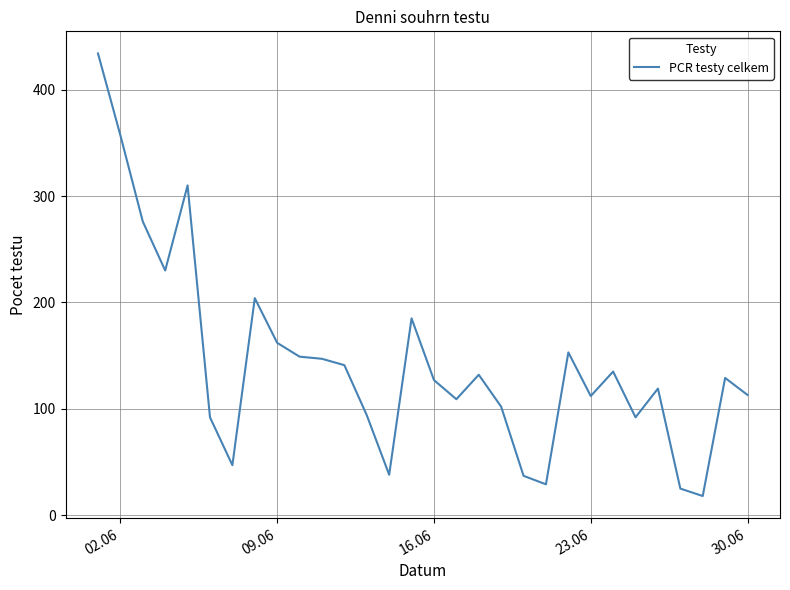

What is the minimum value shown in the chart?

18